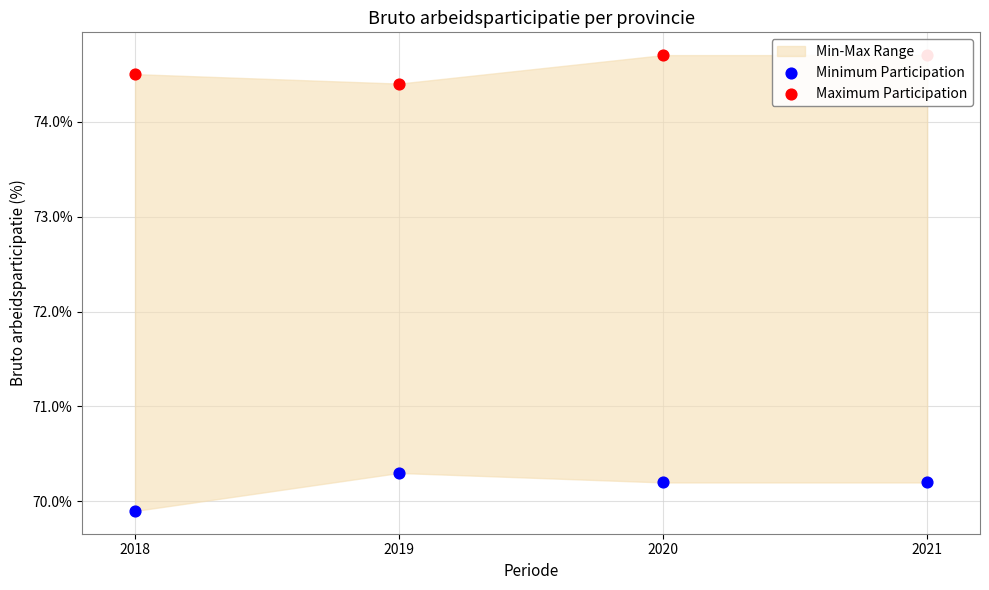

Which series has the largest total across all categories?

Maximum Participation